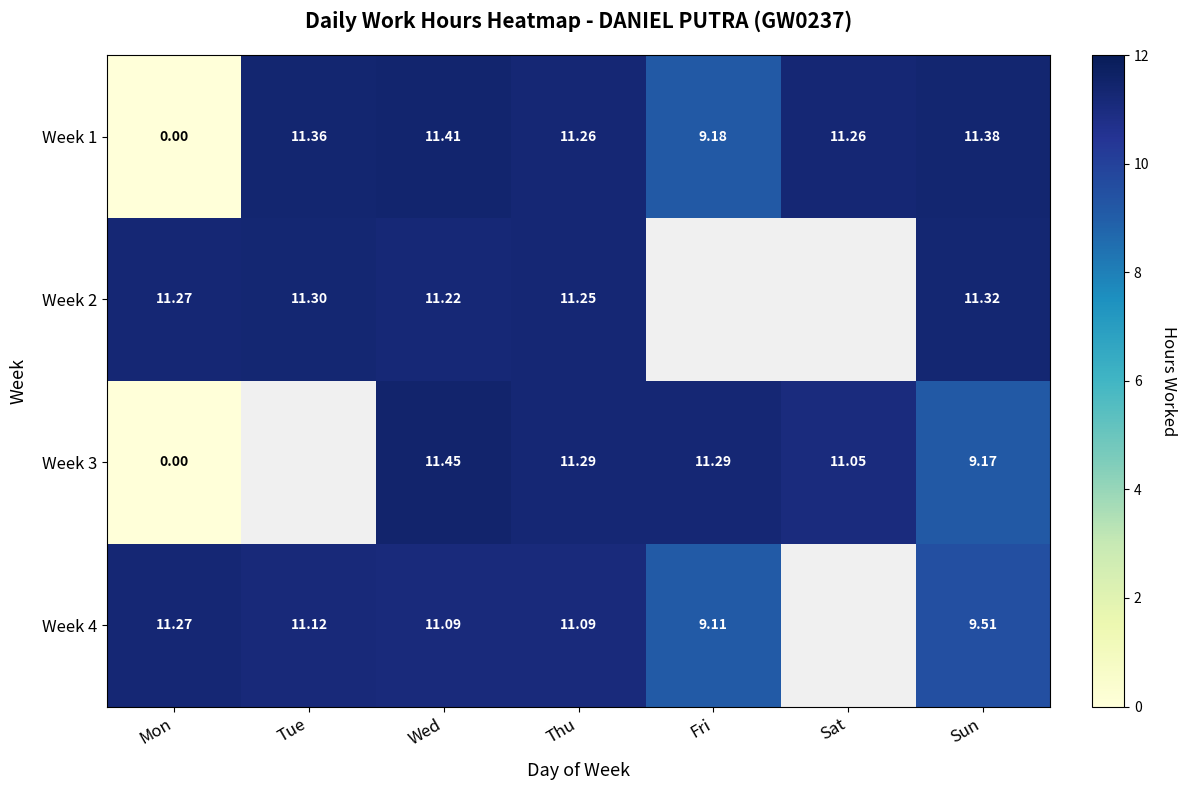

At which category is the sum across all series the highest?

Wed